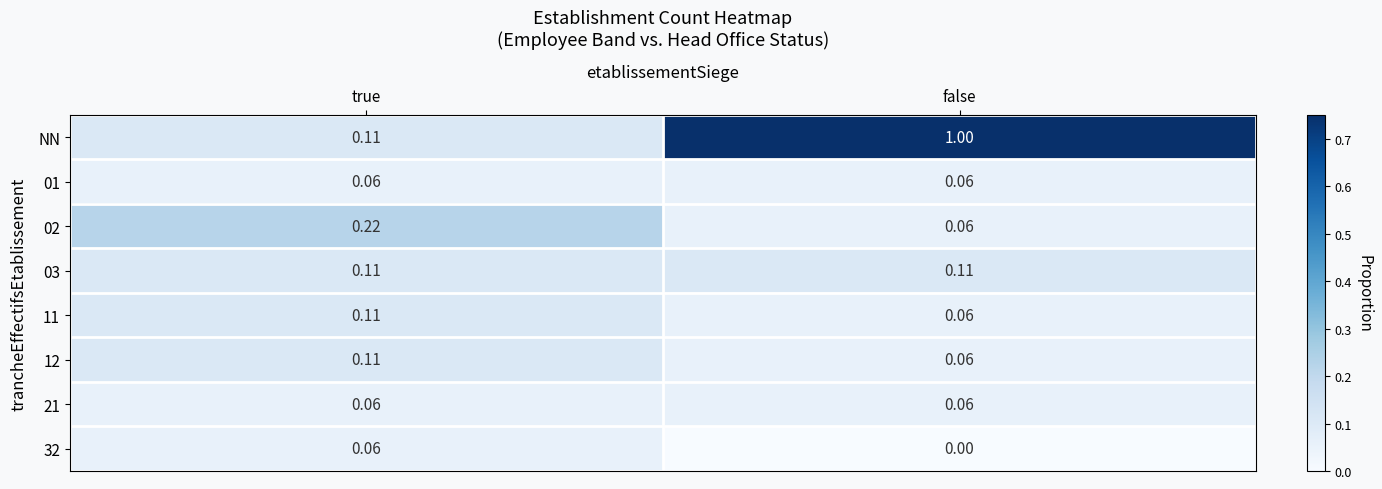

How many distinct data groups are displayed?

8